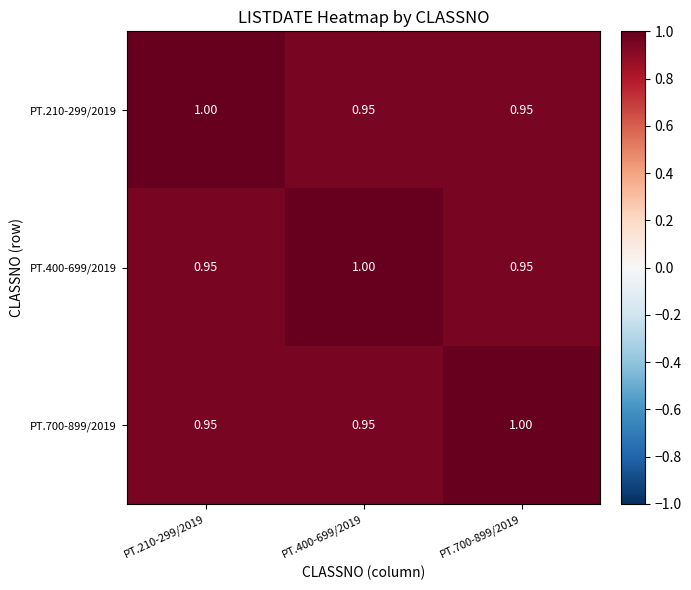

The value of PT.400-699/2019 at PT.210-299/2019 is 0.9. True or false?

True